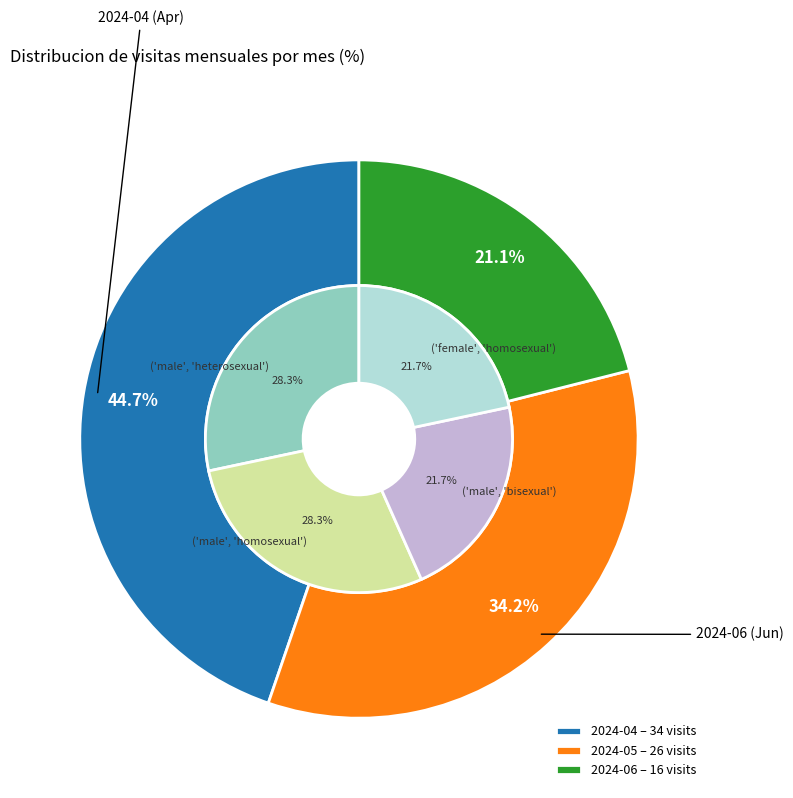

Is 2024-05 the majority of the pie?

No